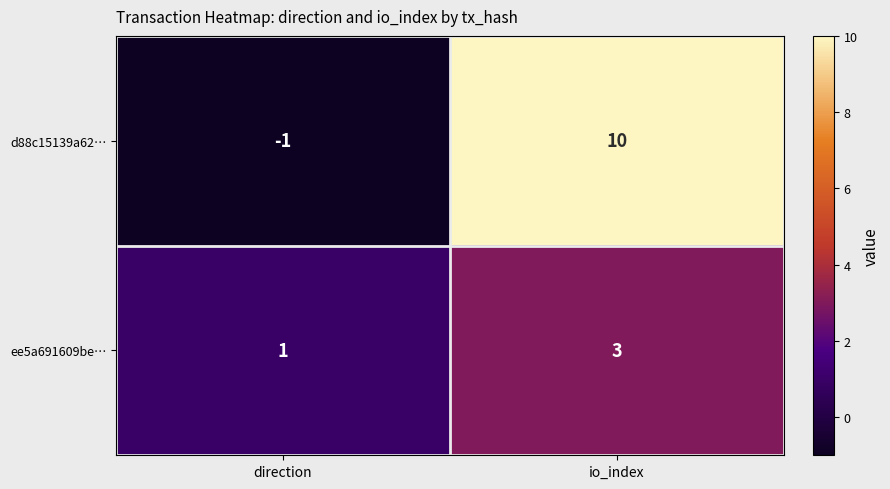

What is the sum of all d88c15139a62… values?

9